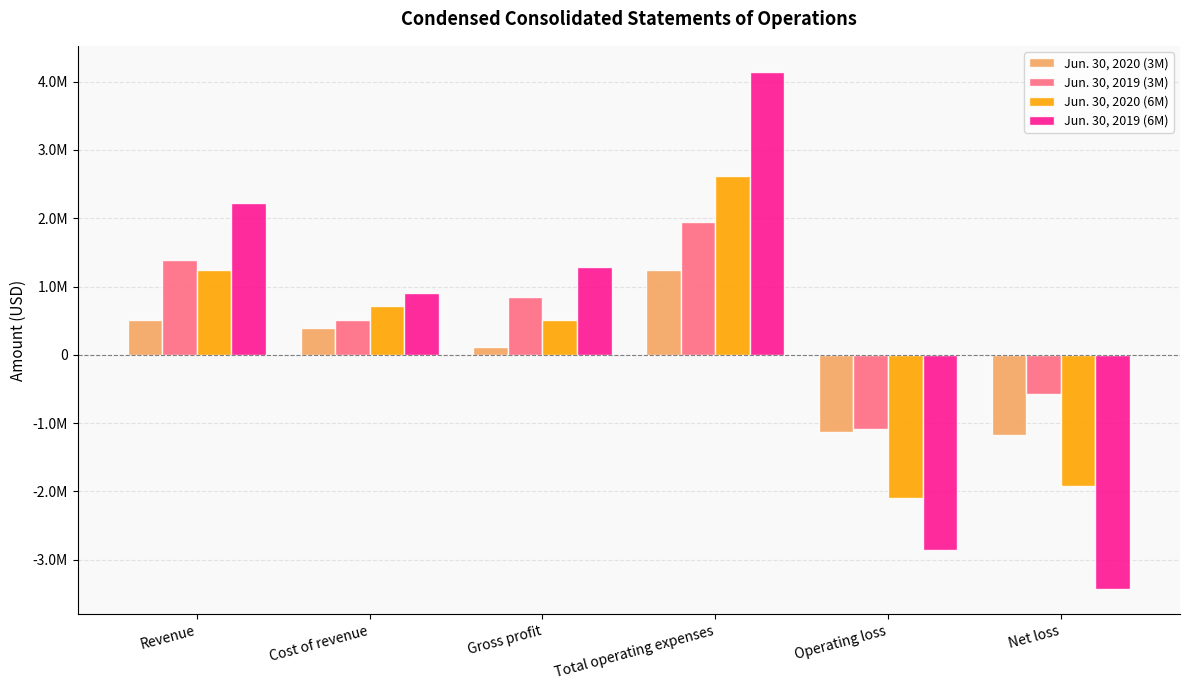

Is the value of Jun. 30, 2019 (6M) at Total operating expenses greater than the value of Jun. 30, 2019 (3M) at Cost of revenue?

Yes